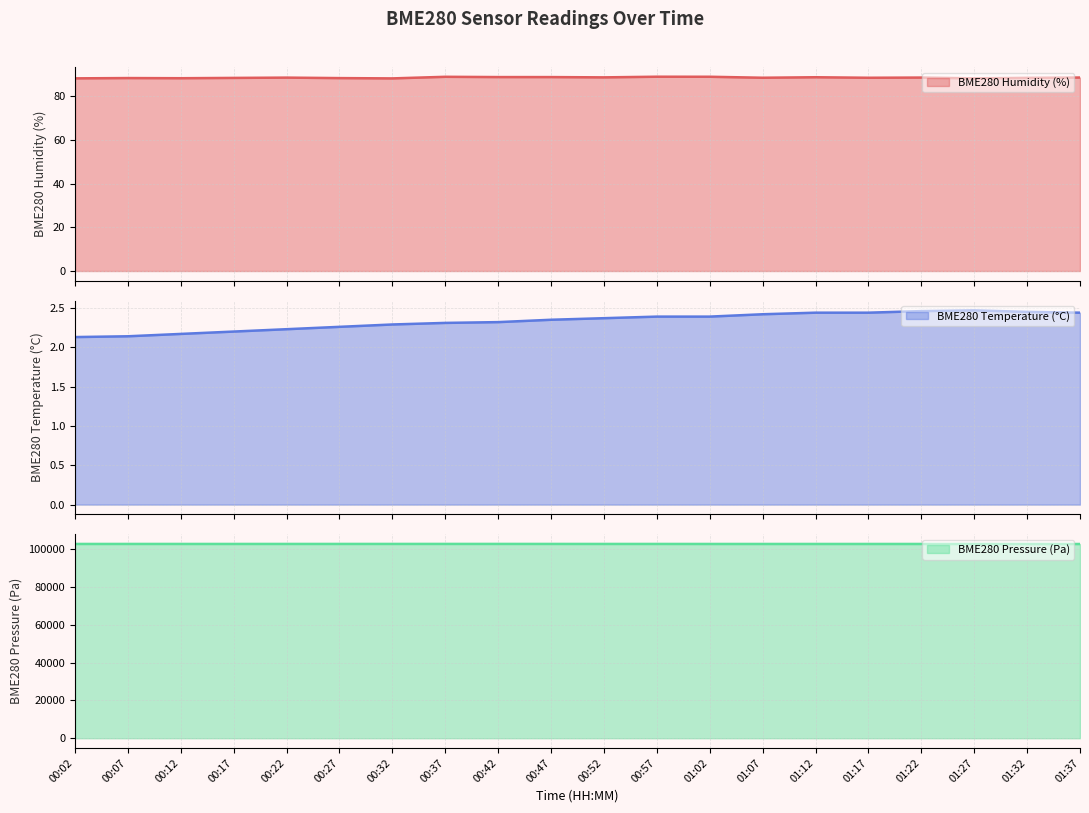

Reading left to right, what are all the values shown in this chart?

BME280_humidity: 00:02=88.2	00:07=88.3	00:12=88.2	00:17=88.4	00:22=88.5	00:27=88.3	00:32=88.1	00:37=88.9	00:42=88.8	00:47=88.7	00:52=88.6	00:57=88.9	01:02=88.9	01:07=88.4	01:12=88.7	01:17=88.4	01:22=88.5	01:27=88.2	01:32=88.4	01:37=88.5
BME280_temperature: 00:02=2.1	00:07=2.1	00:12=2.2	00:17=2.2	00:22=2.2	00:27=2.3	00:32=2.3	00:37=2.3	00:42=2.3	00:47=2.4	00:52=2.4	00:57=2.4	01:02=2.4	01:07=2.4	01:12=2.4	01:17=2.4	01:22=2.5	01:27=2.5	01:32=2.5	01:37=2.4
BME280_pressure_kPa: 00:02=102790.3	00:07=102796.7	00:12=102793.4	00:17=102792.9	00:22=102798.8	00:27=102799.5	00:32=102804.3	00:37=102809.0	00:42=102807.8	00:47=102801.3	00:52=102793.1	00:57=102795.0	01:02=102784.8	01:07=102783.8	01:12=102785.6	01:17=102787.8	01:22=102785.1	01:27=102775.9	01:32=102769.2	01:37=102762.6